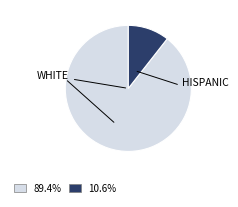

Is there any slice that represents more than half of the pie?

Yes